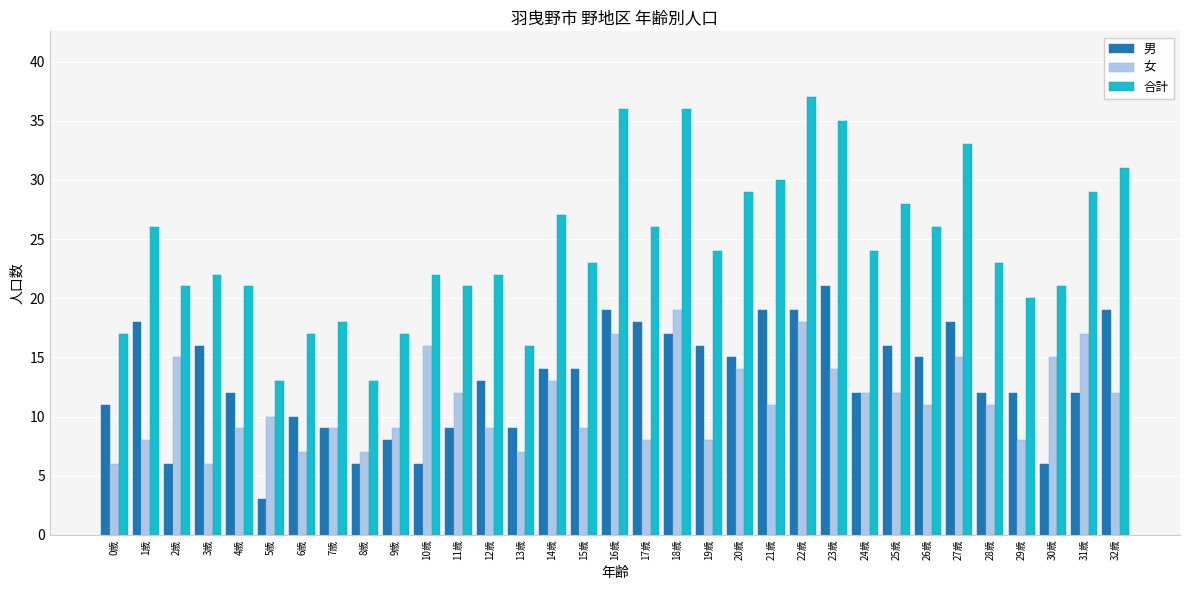

What is the maximum value shown in the chart?

37